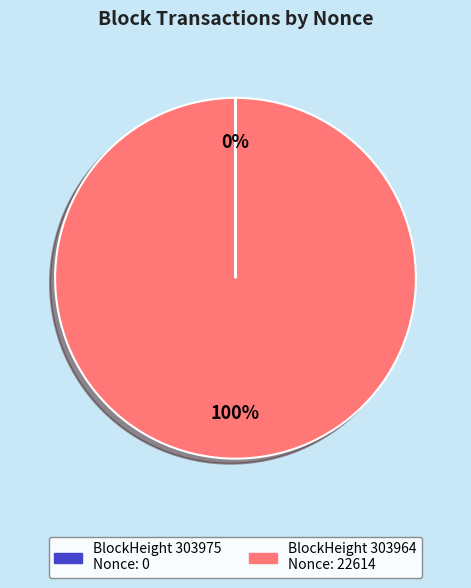

Does any single category account for the majority?

Yes